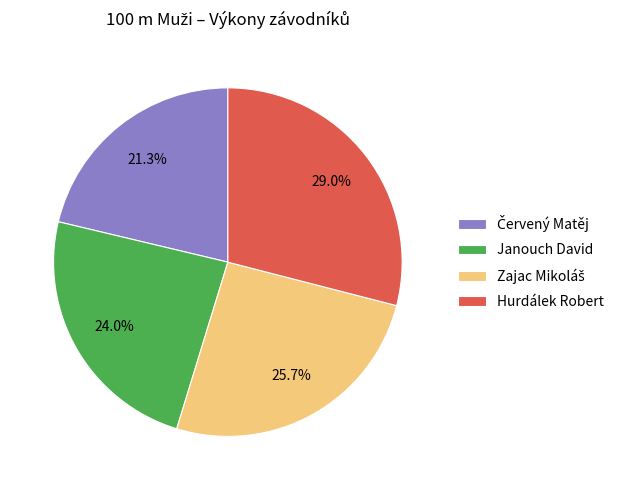

Is Janouch David the majority of the pie?

No